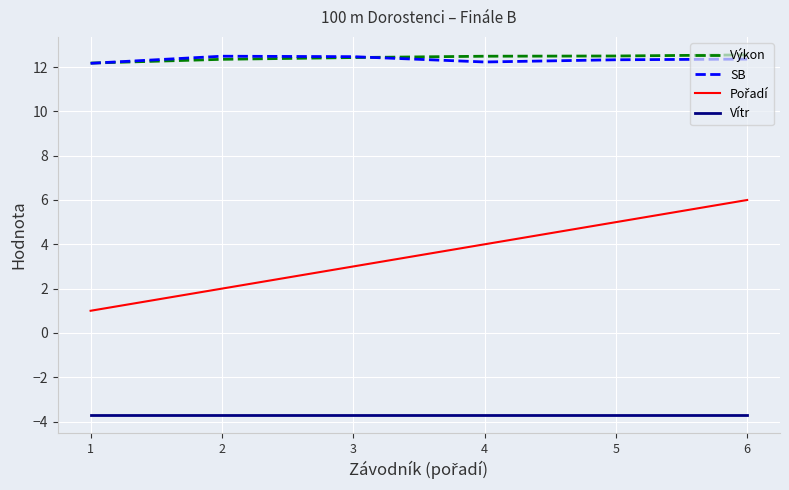

What is the total value across all series at 5?

26.1